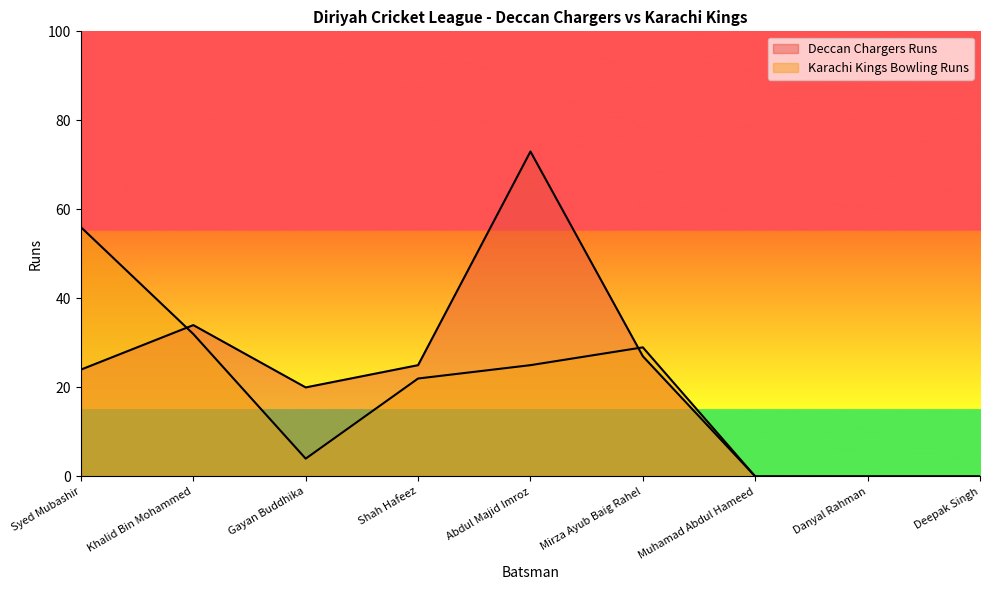

Where is Karachi Kings Bowling Runs nearest to the value 28?

Mirza Ayub Baig Rahel